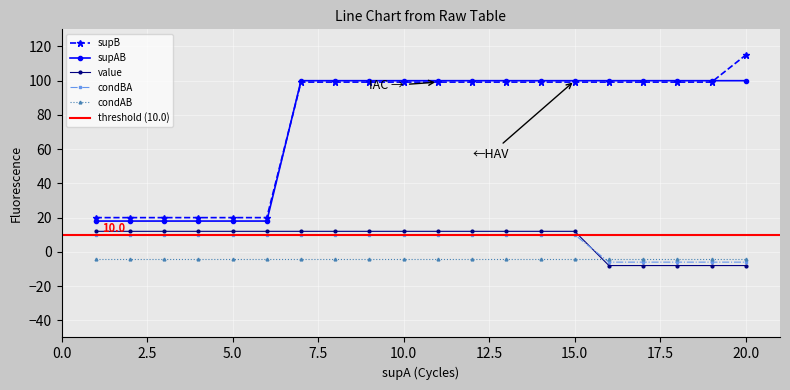

What is the maximum value shown in the chart?

115.0